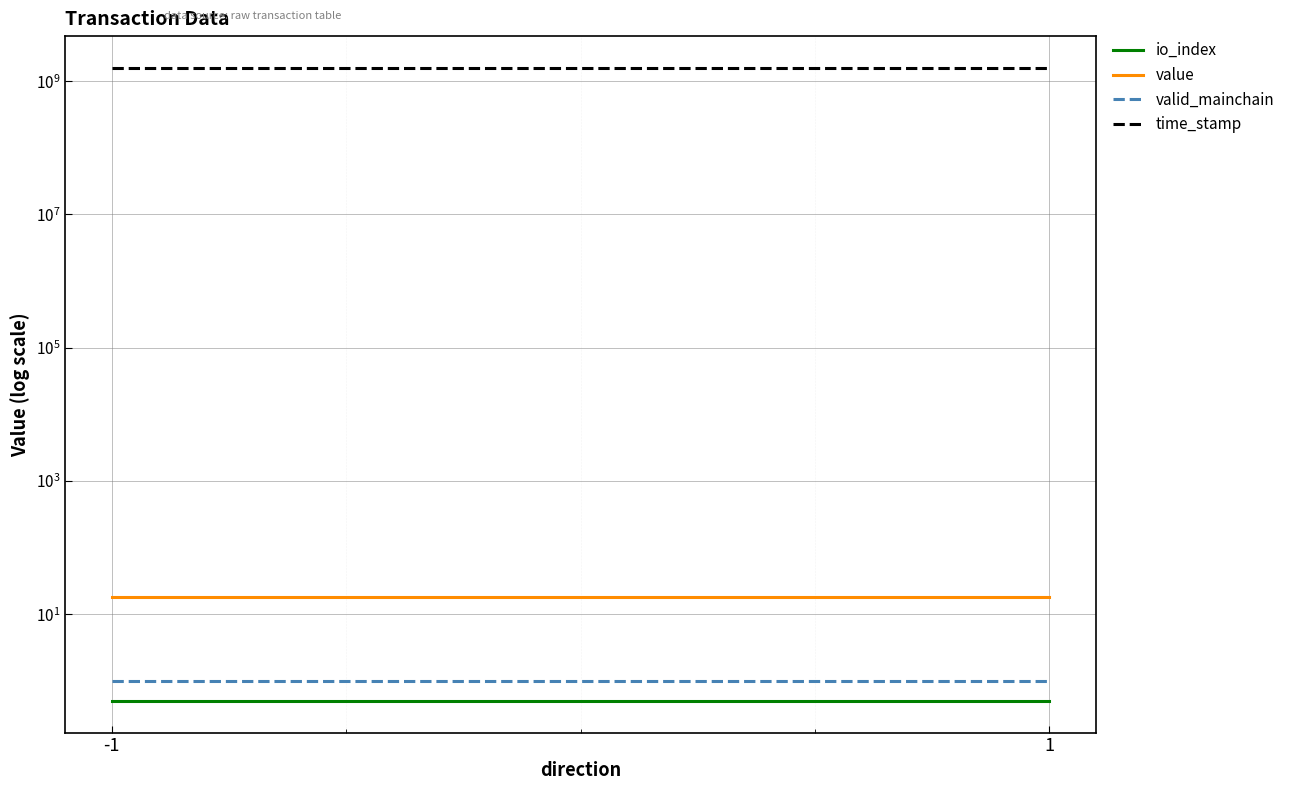

At which label does io_index reach its minimum?

-1